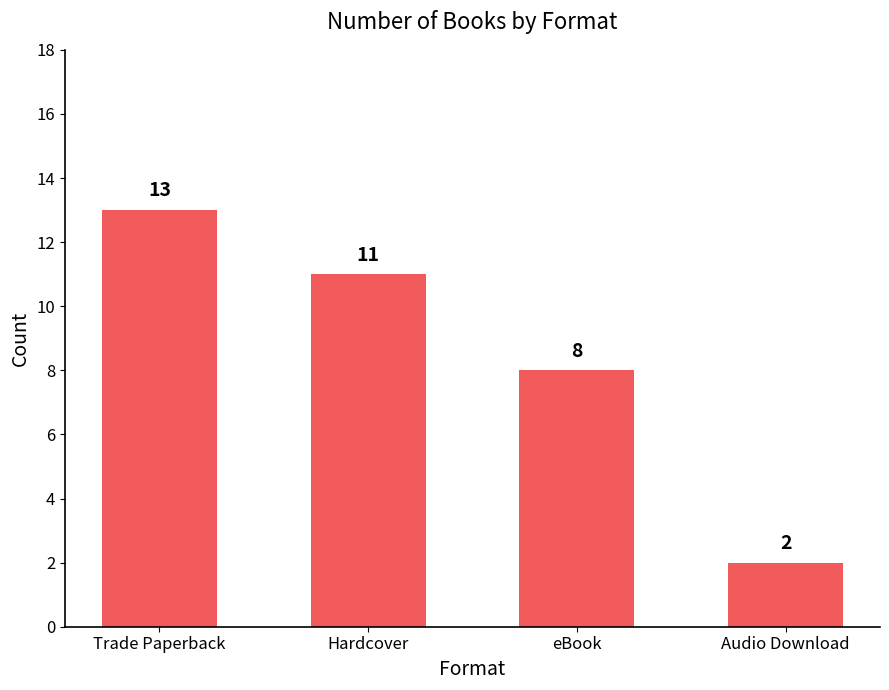

At which category does the chart reach its peak across all series?

Trade Paperback